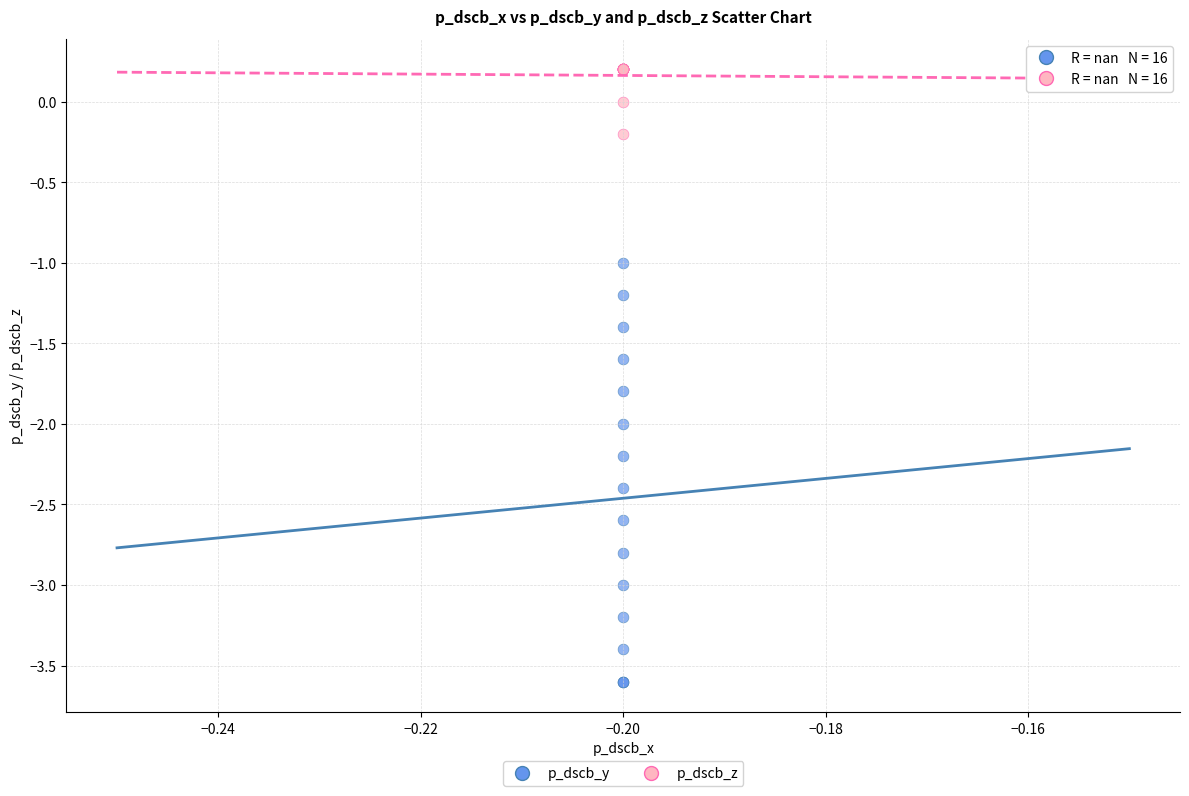

Which series contains the lowest Y value?

p_dscb_y